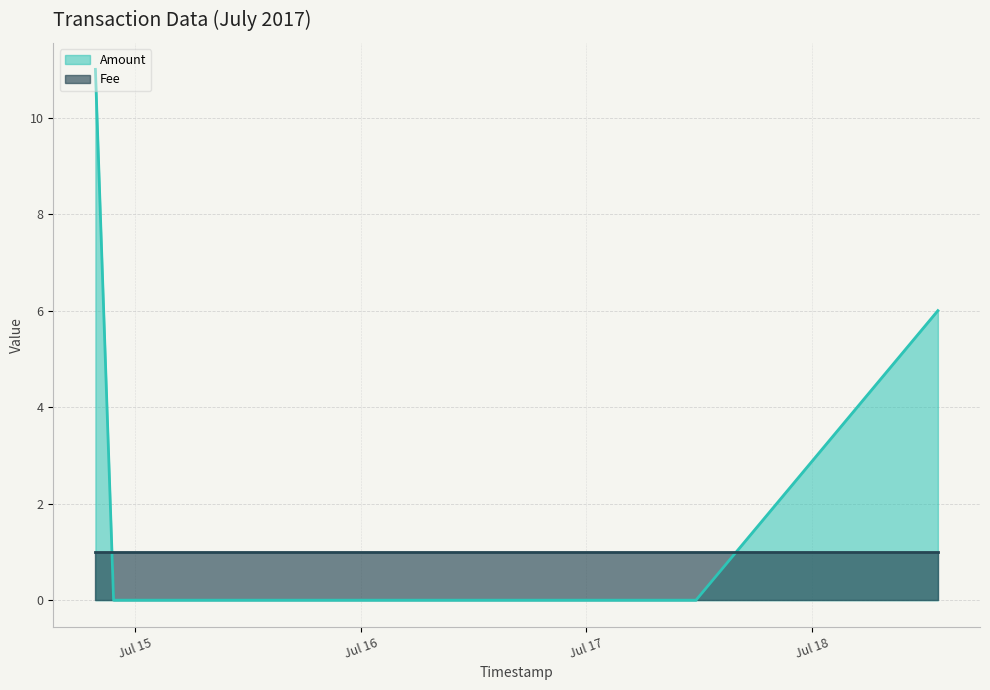

Rank the series at Jul 17 from lowest to highest value.

Amount (line), Fee (line)